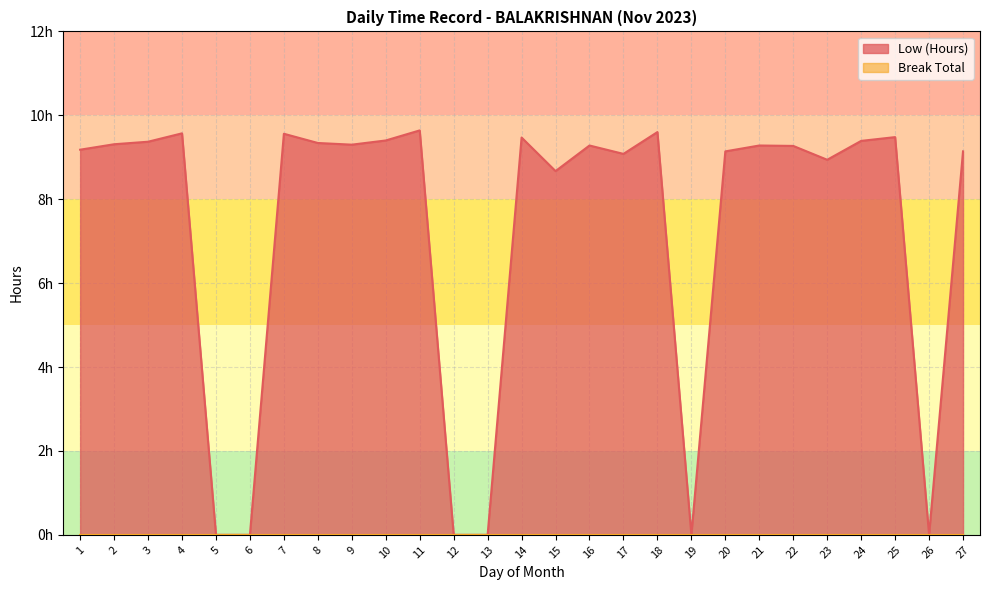

True or false: there are more than 0 points higher than both neighbors.

True